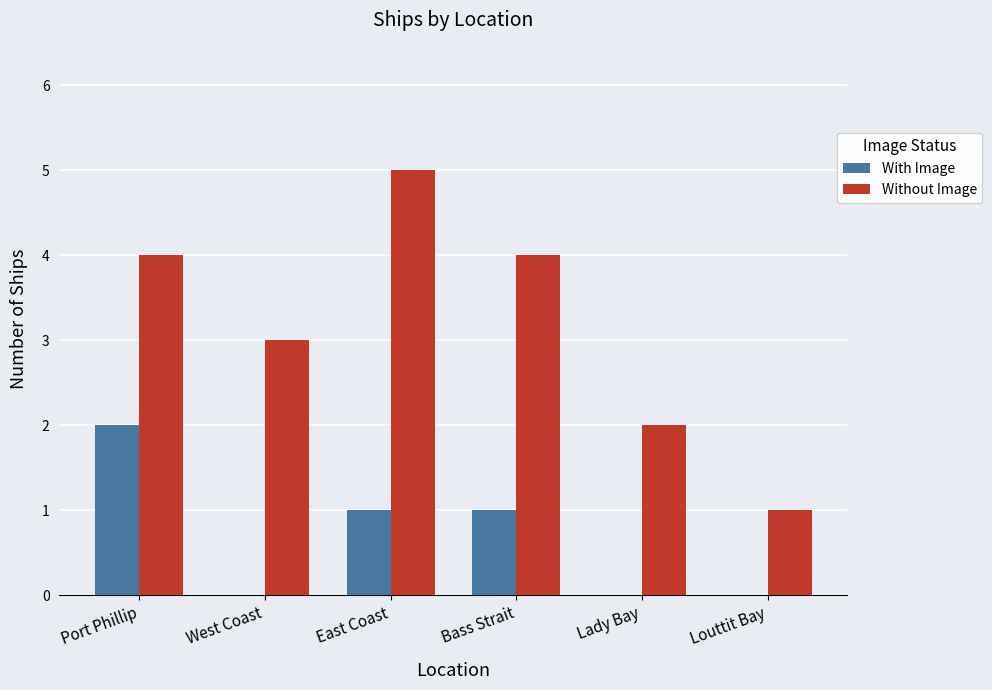

Reading left to right, transcribe all the data shown in this chart.

With Image: Port Phillip=2	West Coast=0	East Coast=1	Bass Strait=1	Lady Bay=0	Louttit Bay=0
Without Image: Port Phillip=4	West Coast=3	East Coast=5	Bass Strait=4	Lady Bay=2	Louttit Bay=1